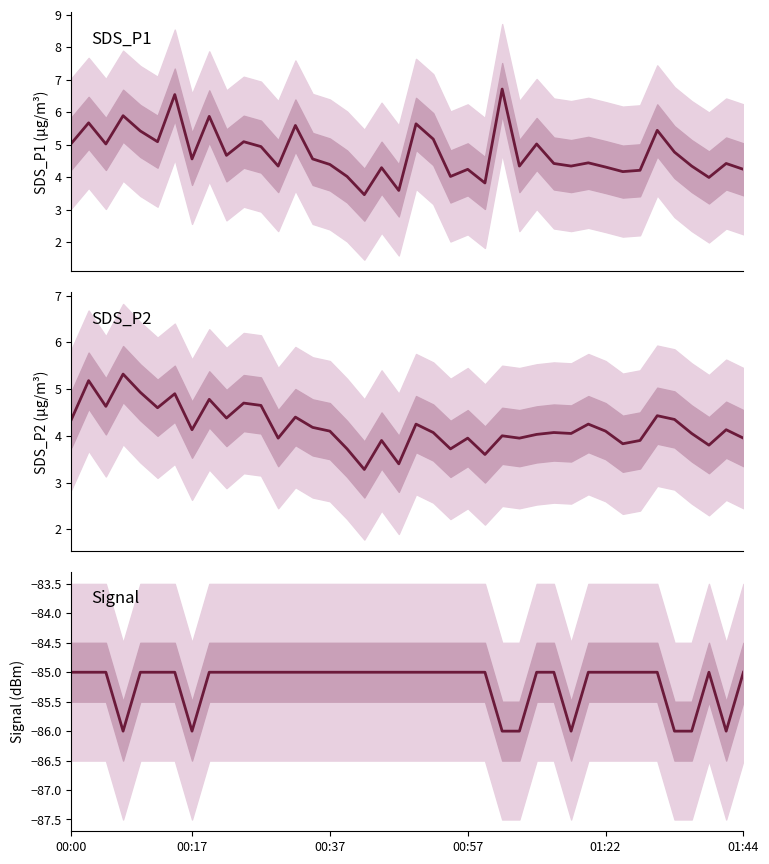

At which category does the chart reach its peak across all series?

25